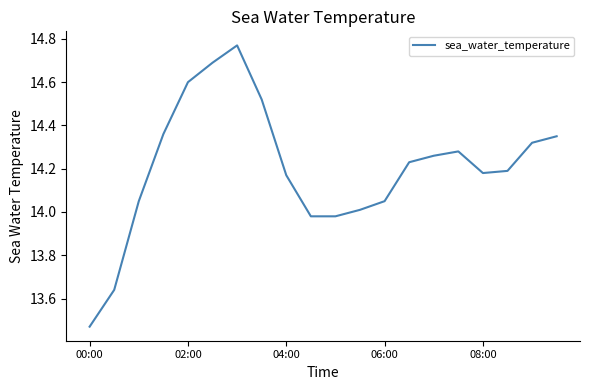

What is the difference between the maximum and minimum values?

1.3